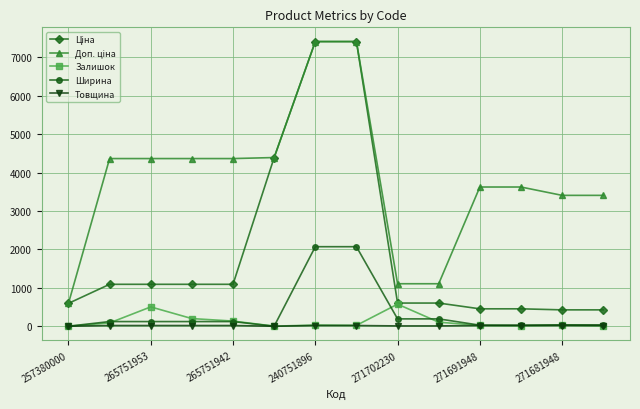

What is the value of the Залишок point at the 3rd from the left?

503.0